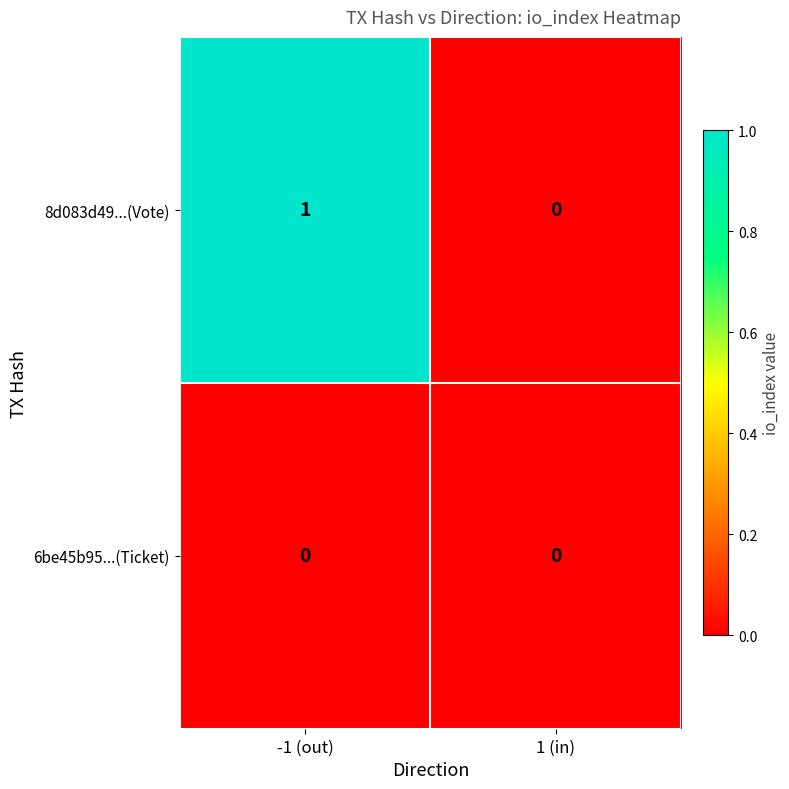

Is the value of 6be45b95...(Ticket) at -1 (out) greater than the value of 8d083d49...(Vote) at -1 (out)?

No